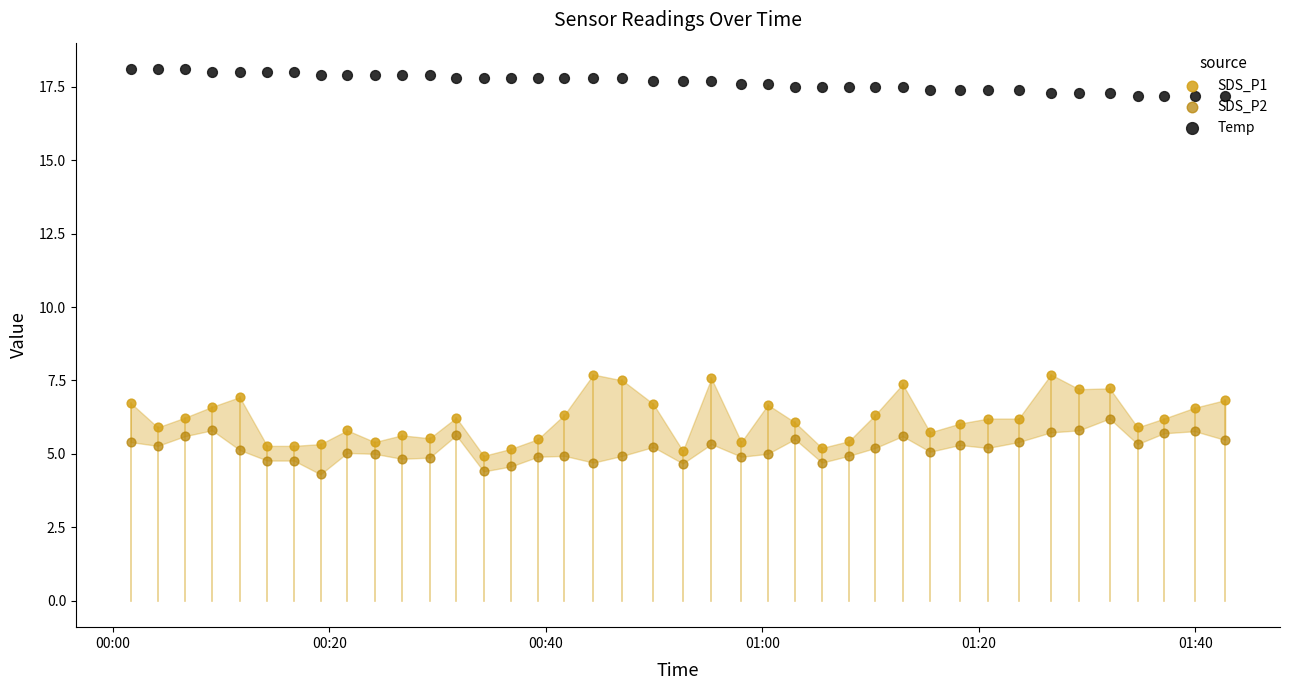

Which series reaches the minimum Y coordinate?

SDS_P2